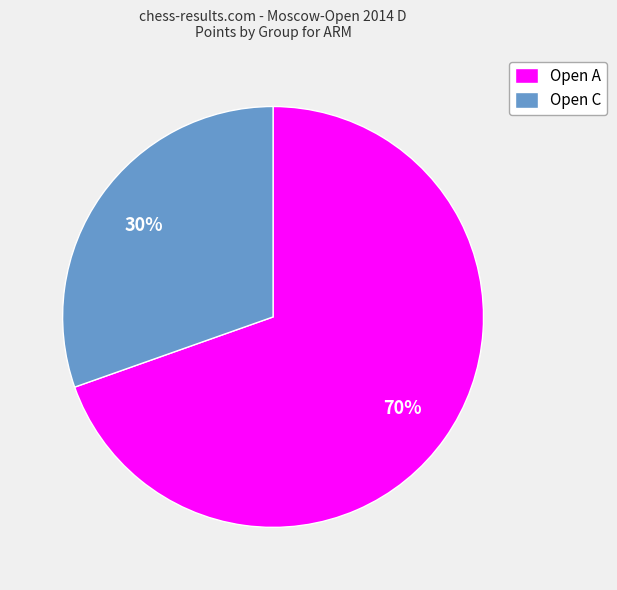

Is there a majority slice in this chart?

Yes